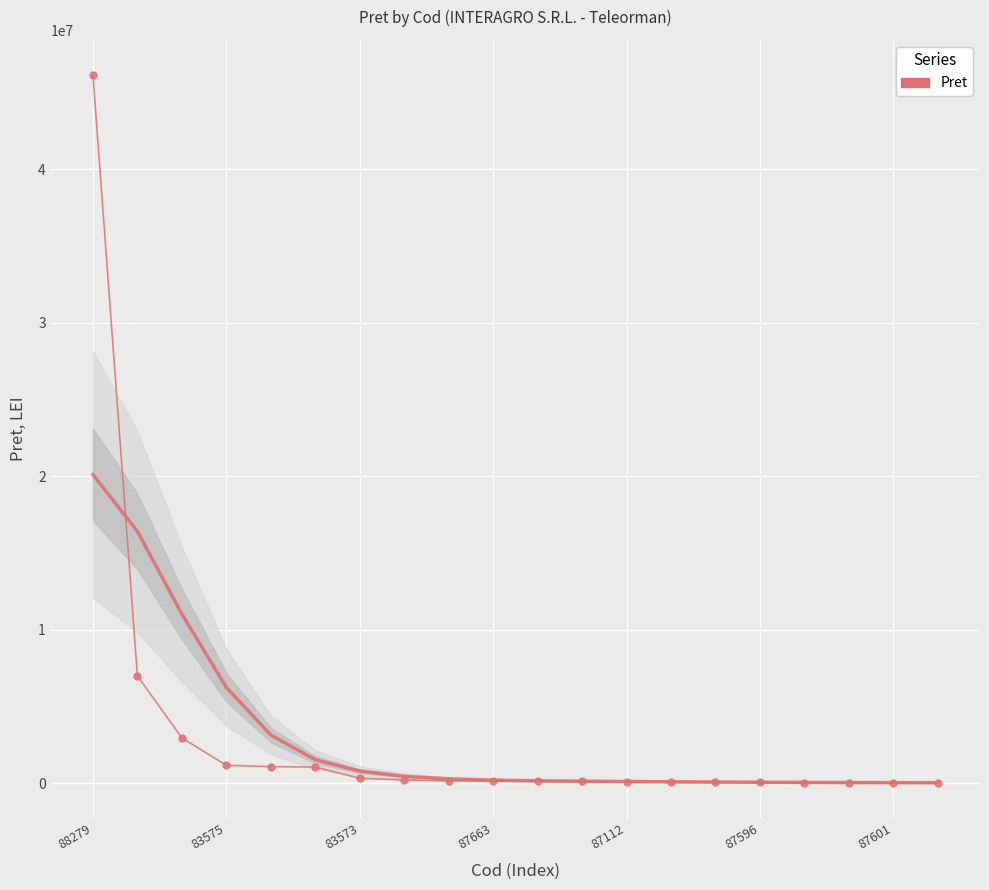

Is it true that the value at 83573 is 4679047.6?

False